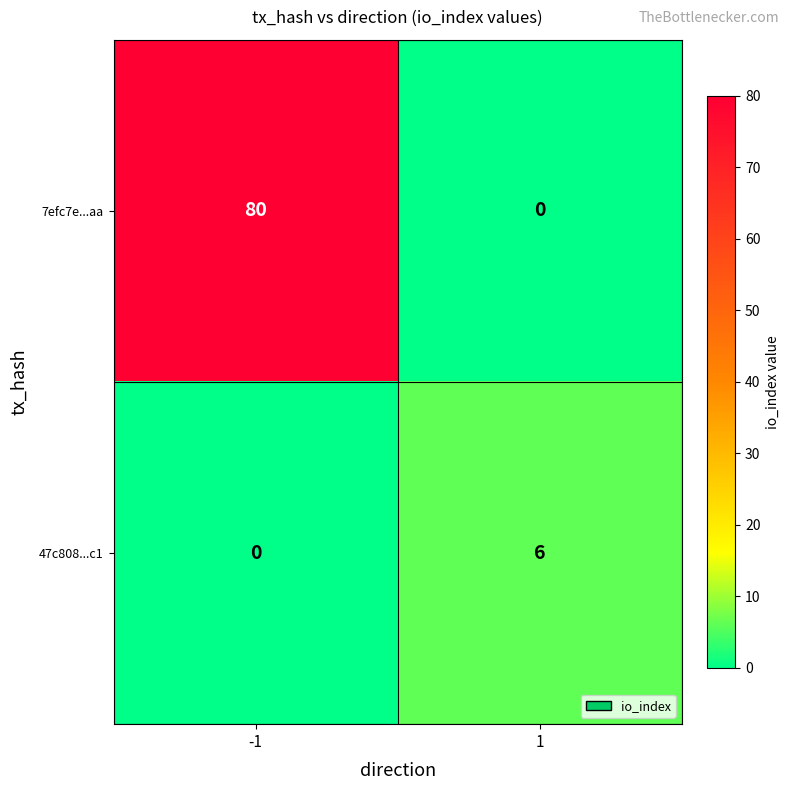

What is the total value across all series at -1?

80